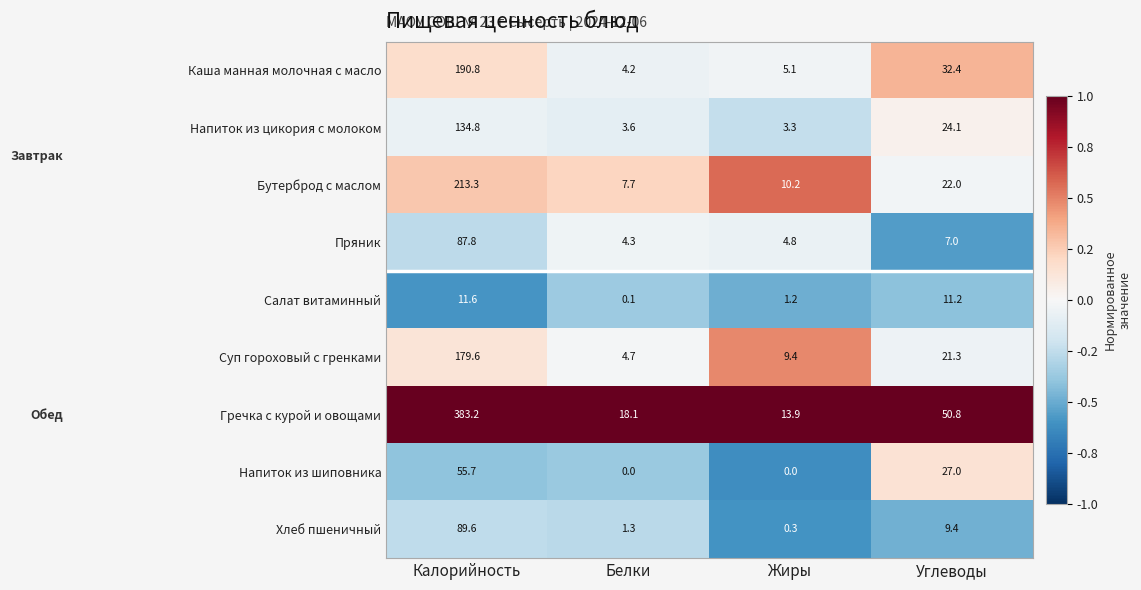

True or false: Каша манная молочная с масло has a value of 4.2 at Белки.

True